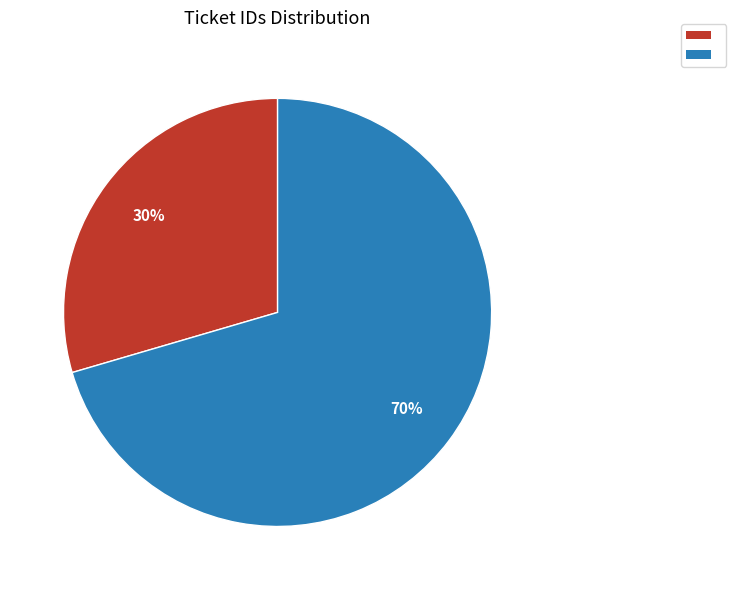

To the nearest percent, what is the average slice percentage?

50%